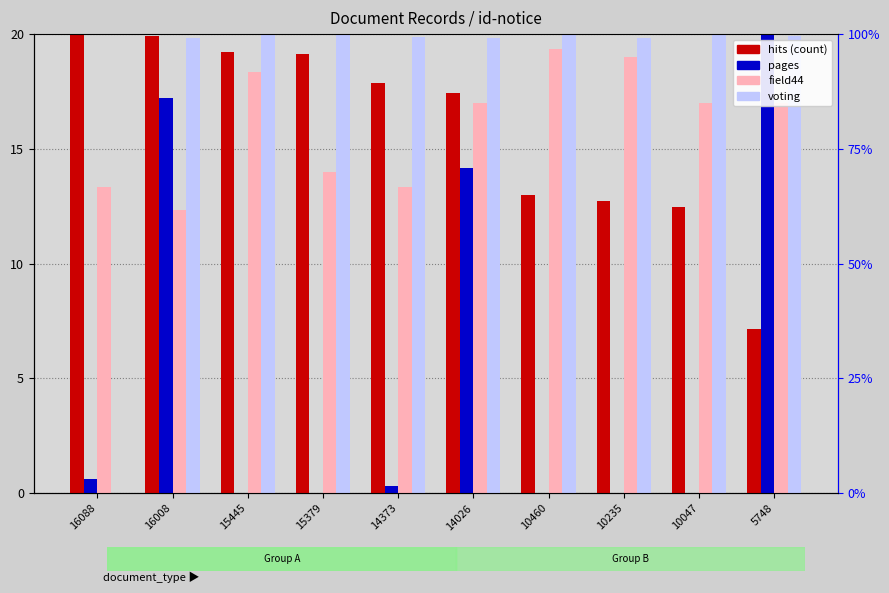

How many values in the voting series exceed 19?

9